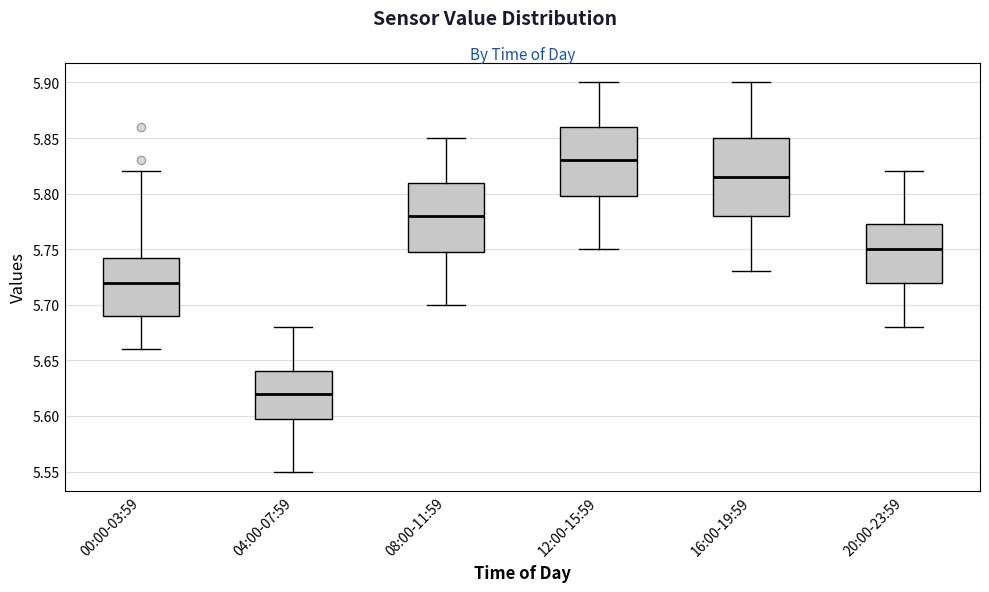

Which box has the lowest median line?

04:00-07:59